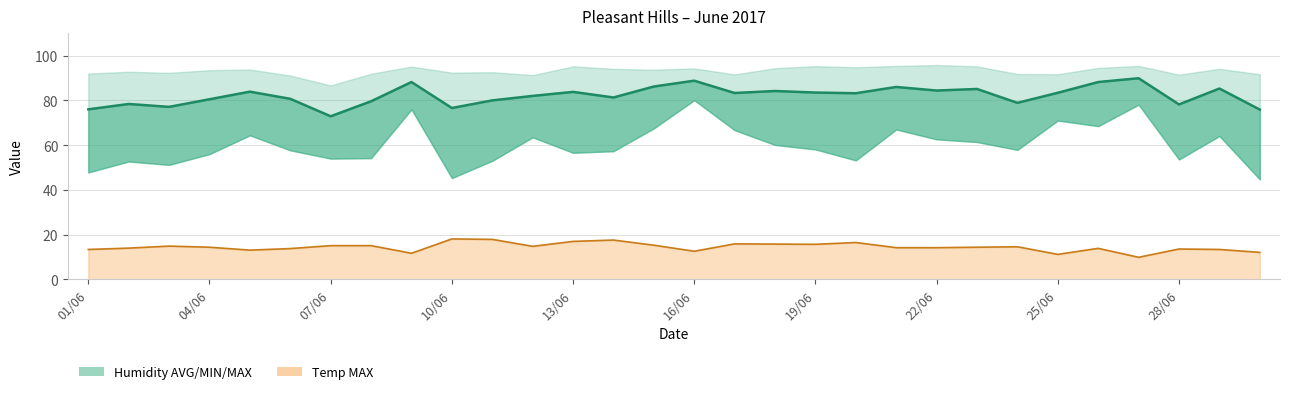

True or false: the data has more than 1 interior local peaks.

True